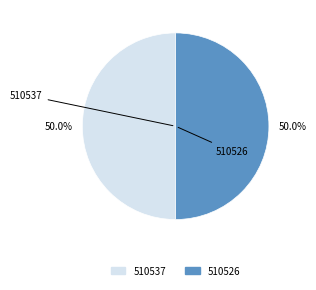

Combined, do 510526 and 510537 account for over 50%?

Yes